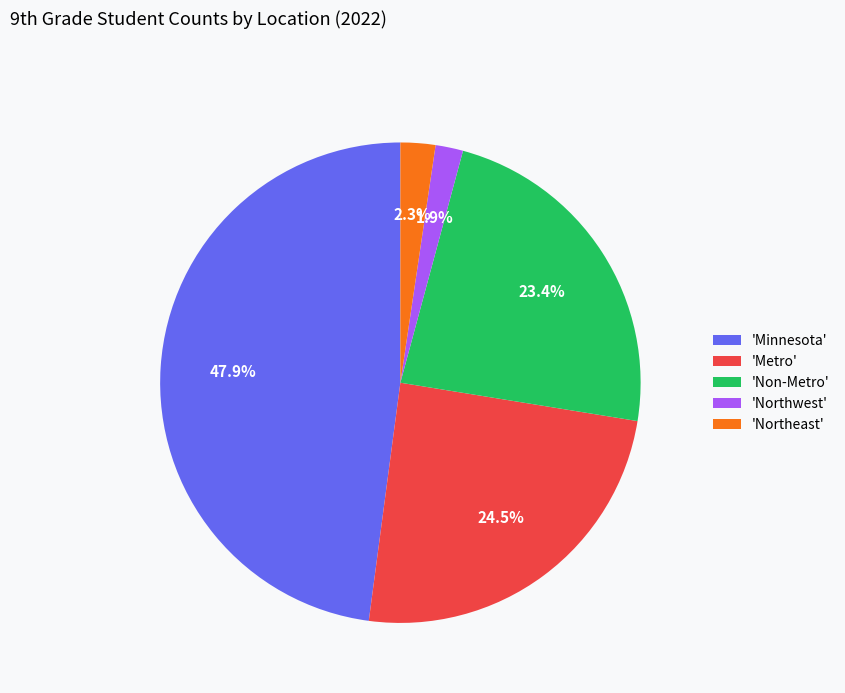

Between 'Non-Metro' and 'Metro', which is larger?

'Metro'